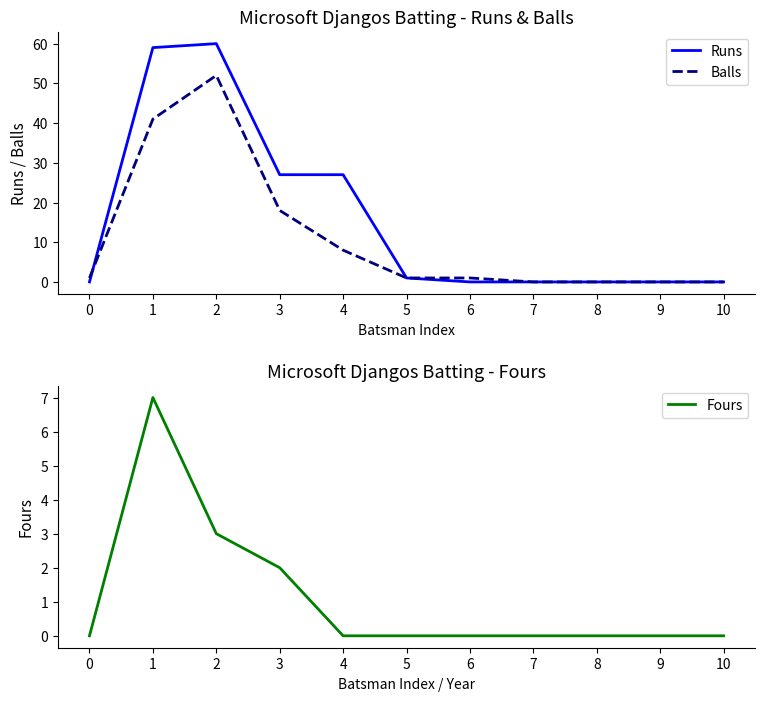

Which series has the largest range (max minus min)?

Runs